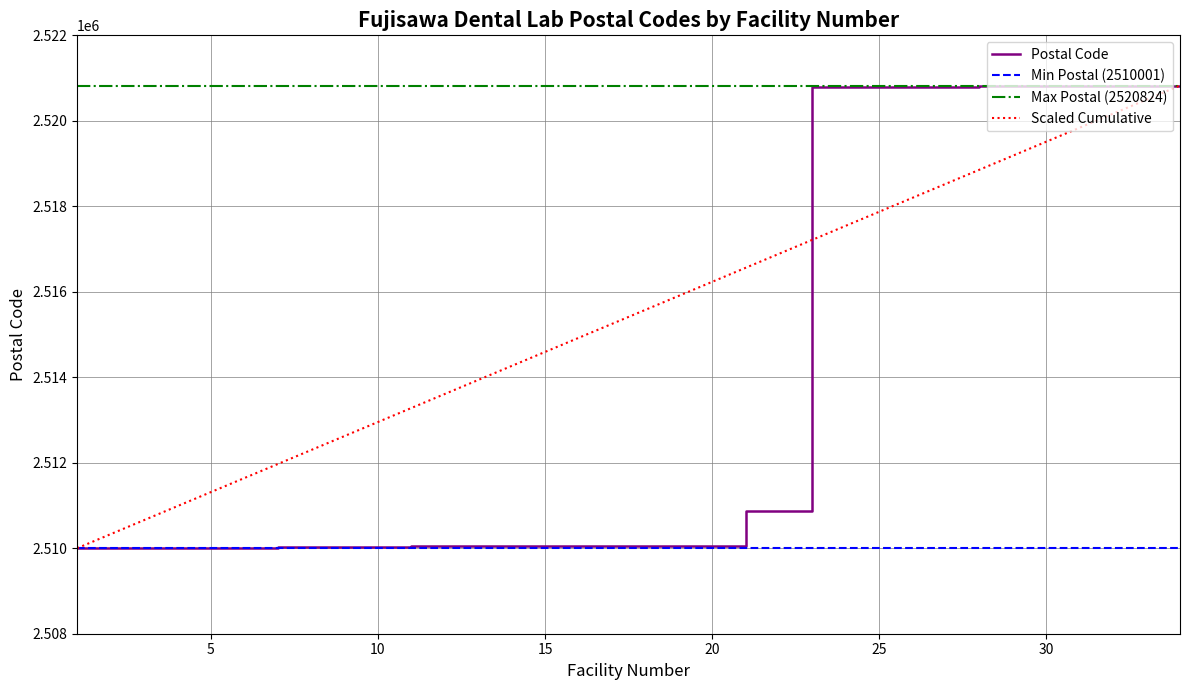

What is the highest value of the Postal Code series?

2520824.0